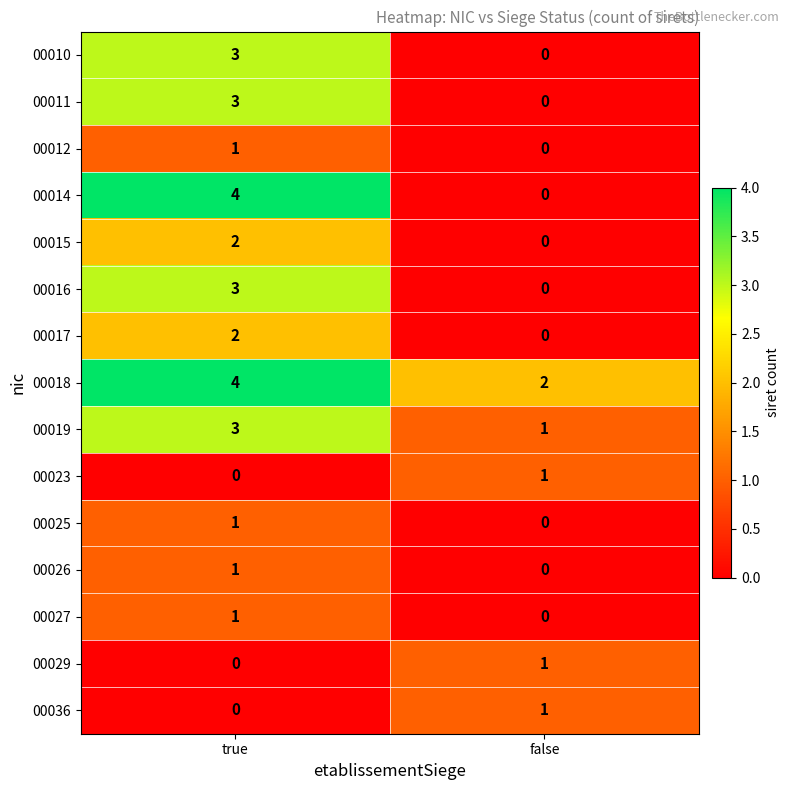

At which category is the sum across all series the highest?

true